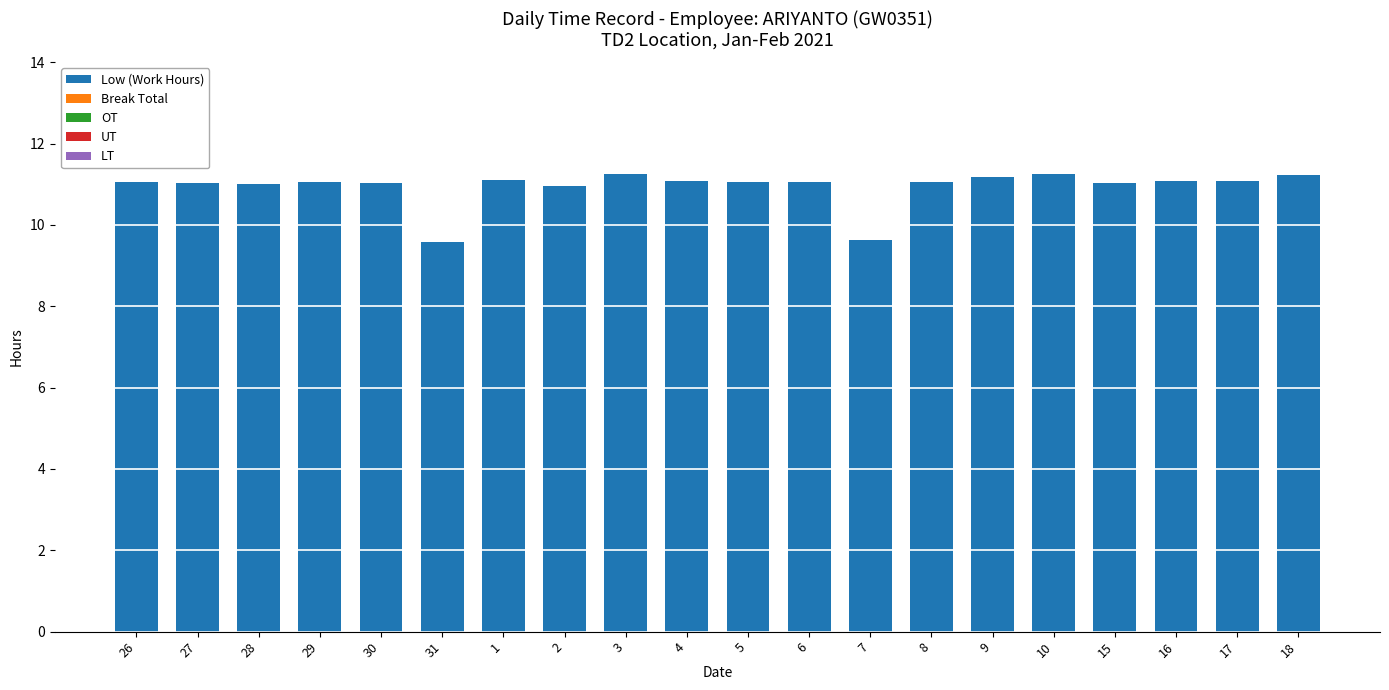

Count the number of data series in this chart.

1